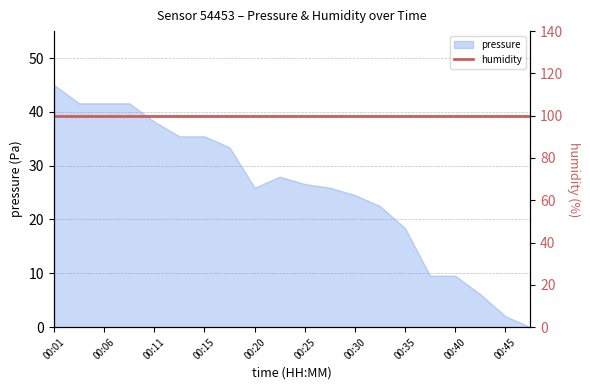

Which has a higher value, 00:03 or 00:38?

00:03